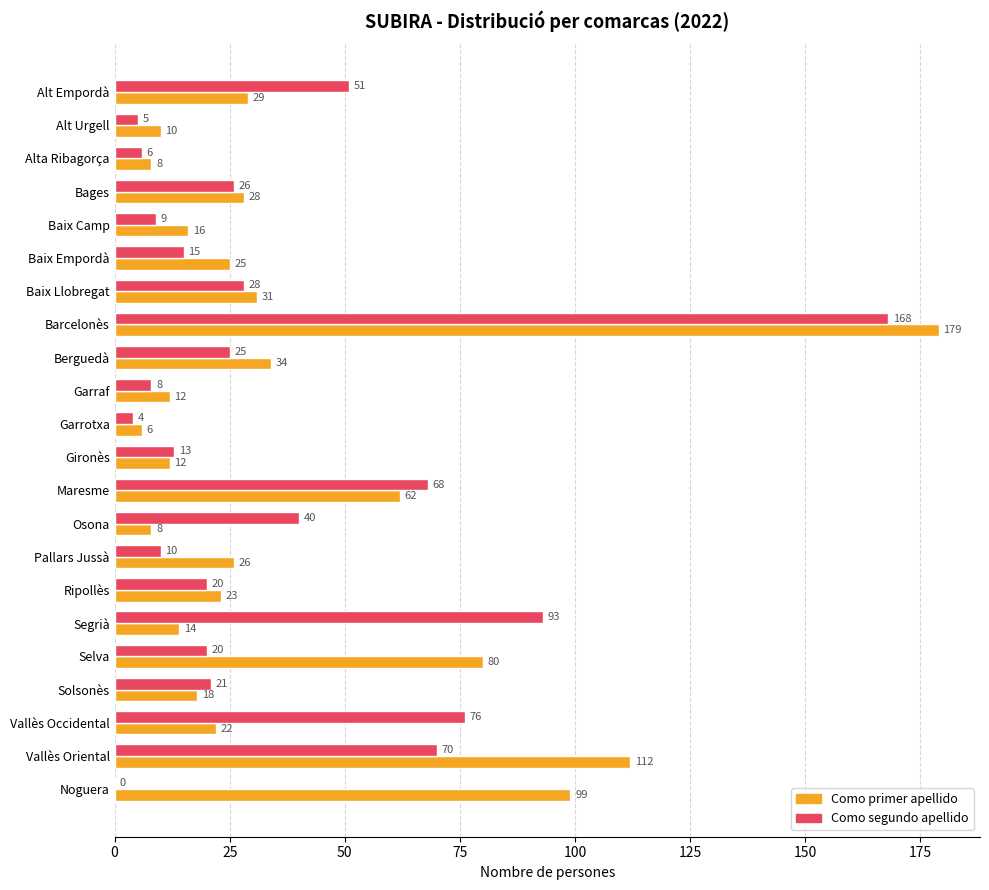

The Como primer apellido series shows 134 at Selva. True or false?

False